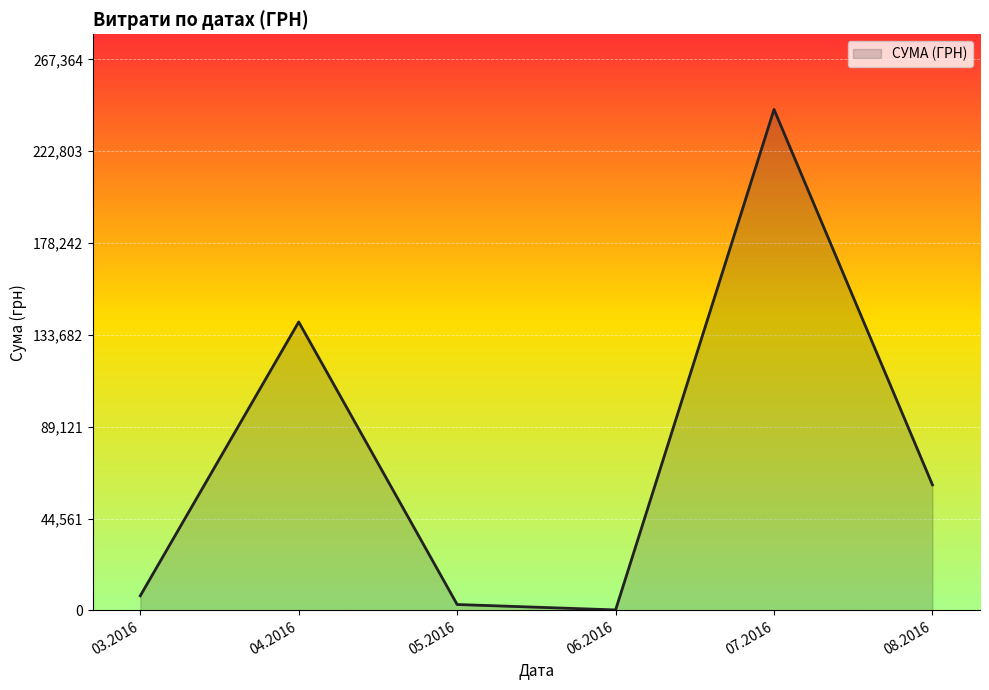

Where is the first local maximum?

04.2016